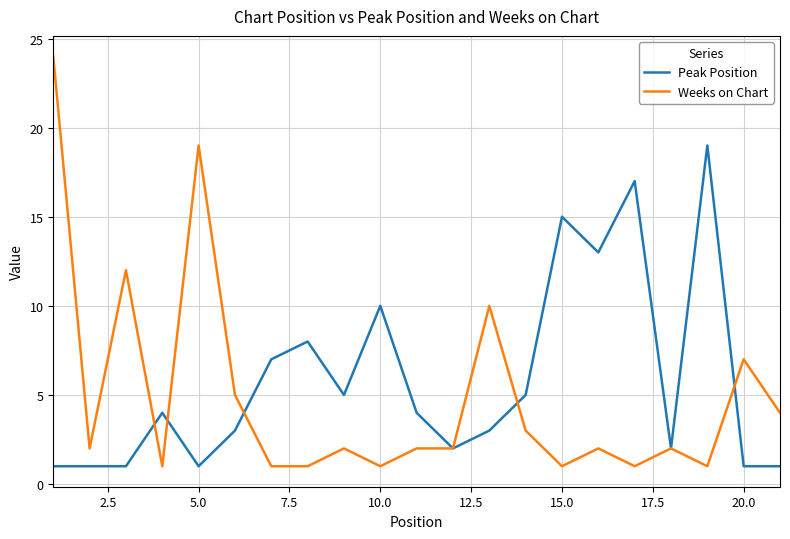

What is the average value of the Weeks on Chart series?

5